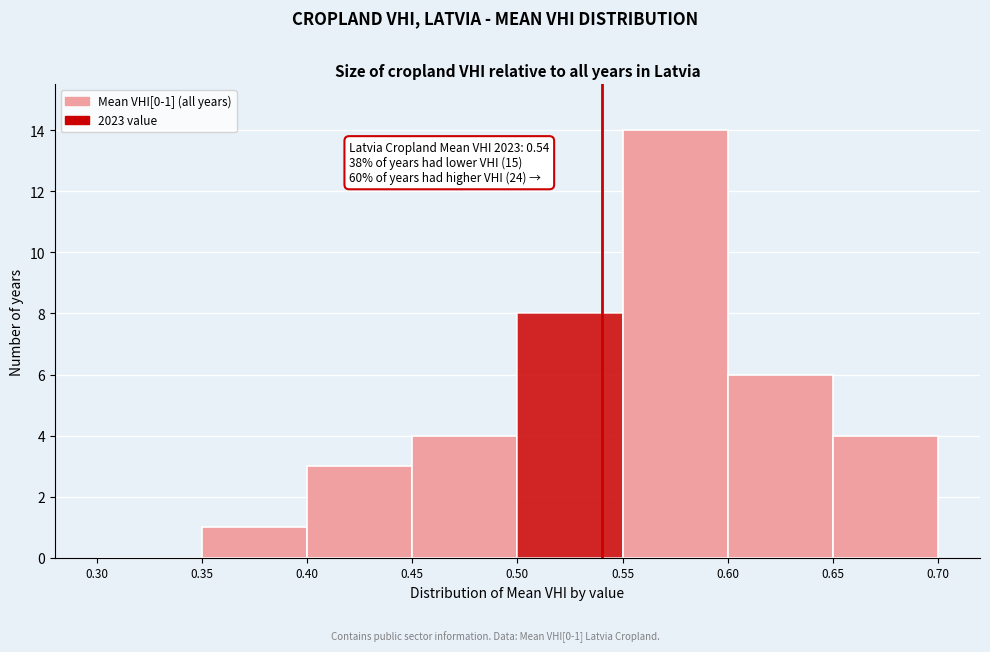

Over which range of the x-axis is the bar tallest?

0.55 to 0.60